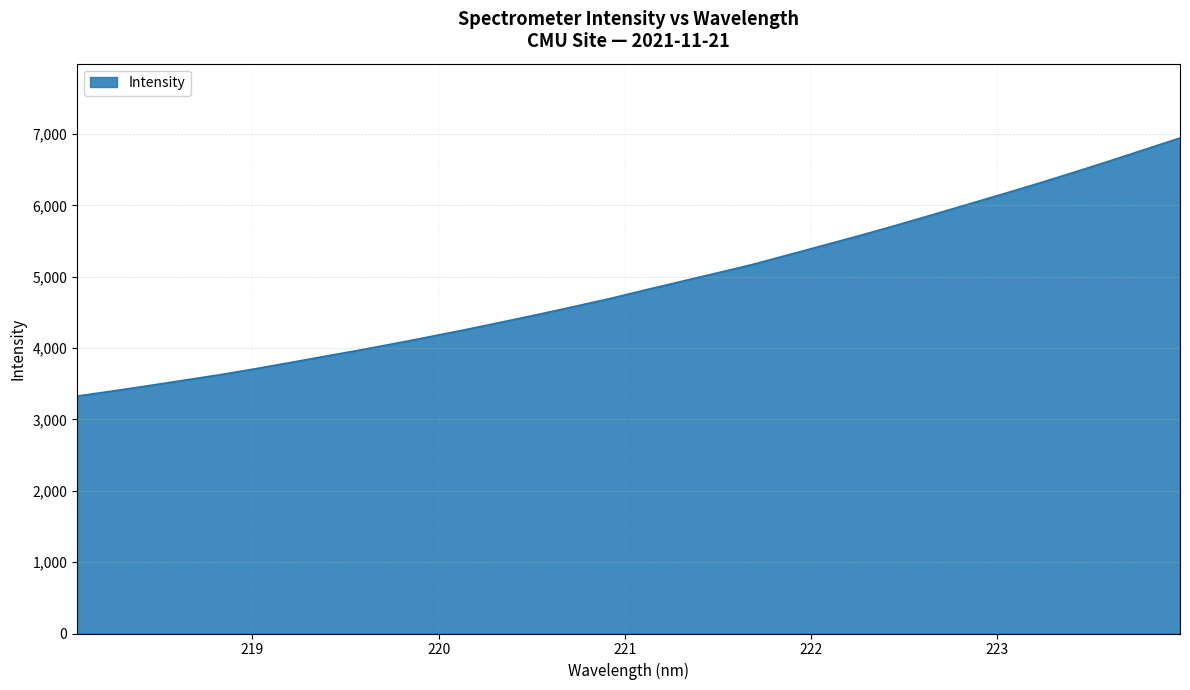

How many values exceed 4819?

16